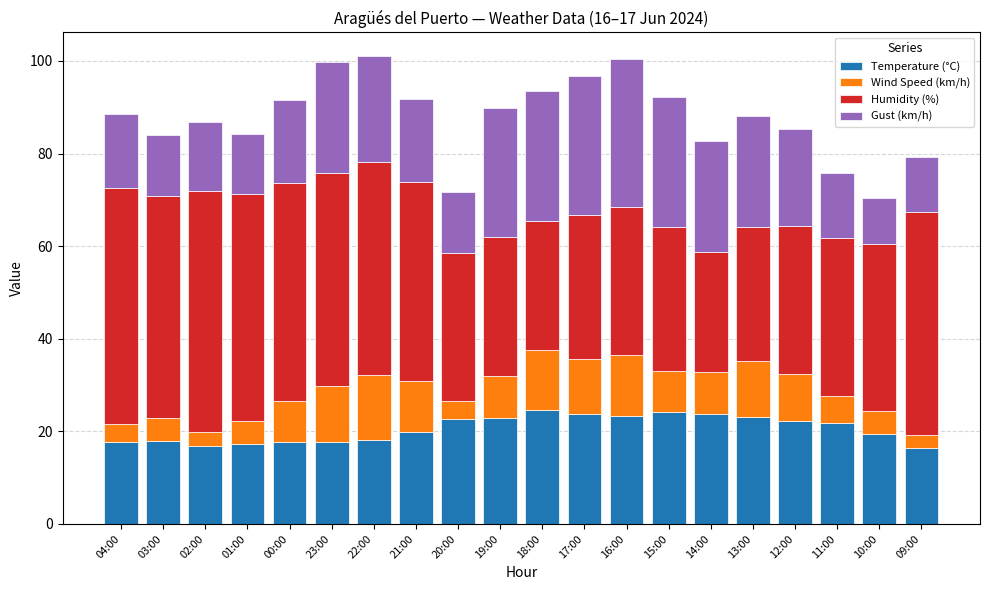

Is it true that Temperature (°C) equals 23.8 at 14:00?

True